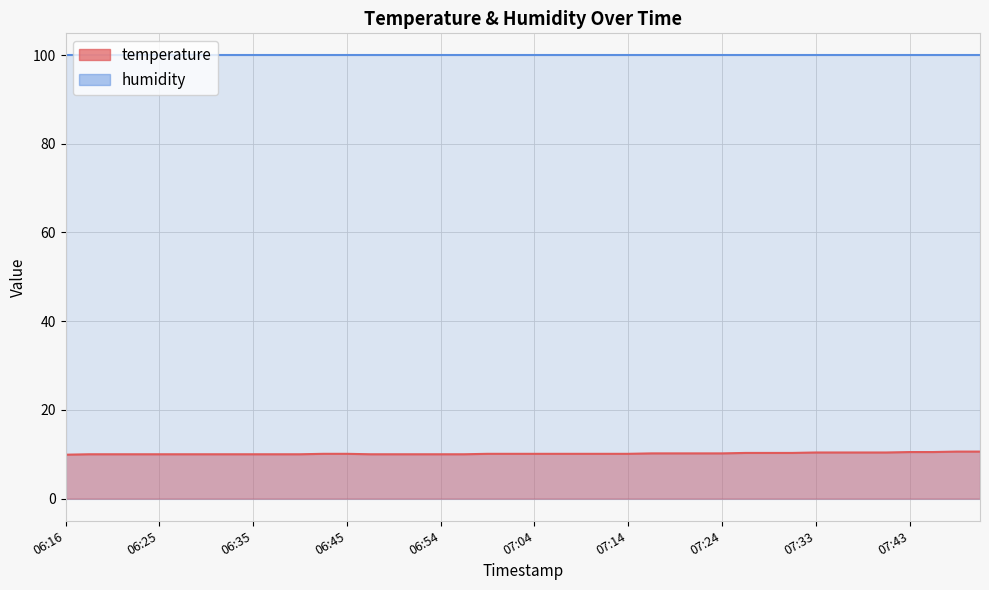

What is the difference between the second highest and minimum values?

0.7